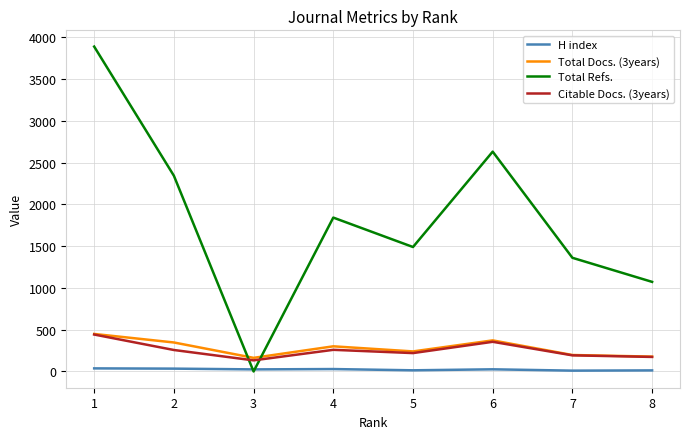

True or false: Total Refs. and Citable Docs. (3years) cross at least once.

True